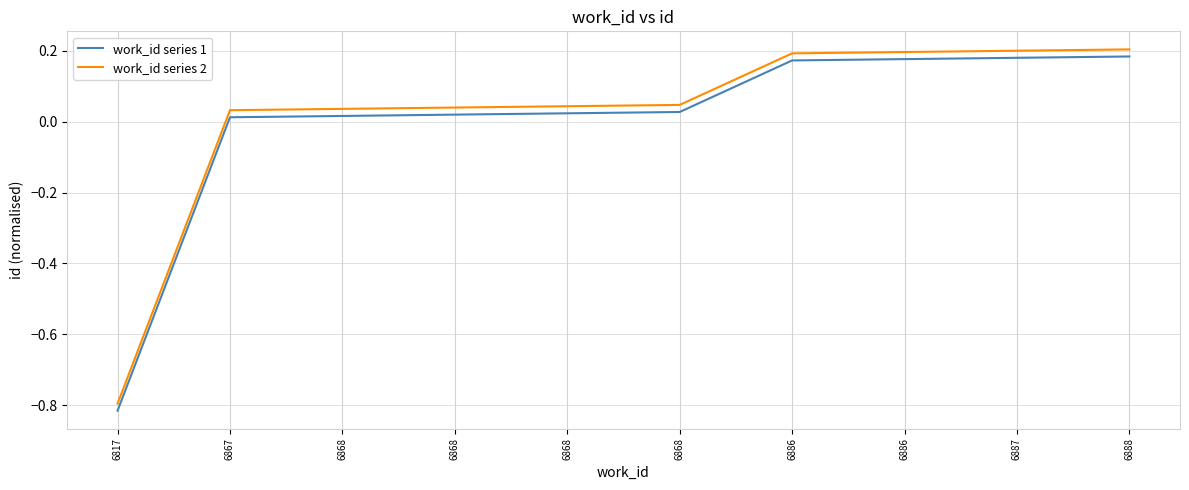

Which category has the highest value across all series?

6888